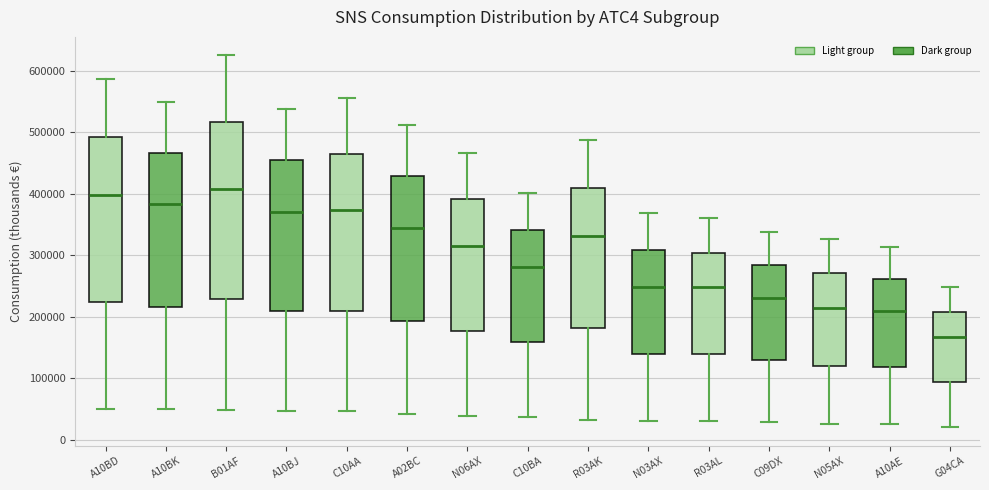

Reading left to right, transcribe this box plot: for each box, give where its median line is, the range the box spans, and where its two whiskers end, as read against the y-axis. The values are not printed on the chart, so give them approximately, as read against the axis.

A10BD: median 400000, box 220000 to 490000, whiskers 50000 to 590000
A10BK: median 380000, box 220000 to 470000, whiskers 50000 to 550000
B01AF: median 410000, box 230000 to 520000, whiskers 50000 to 620000
A10BJ: median 370000, box 210000 to 450000, whiskers 50000 to 540000
C10AA: median 370000, box 210000 to 460000, whiskers 50000 to 550000
A02BC: median 340000, box 190000 to 430000, whiskers 40000 to 510000
N06AX: median 320000, box 180000 to 390000, whiskers 40000 to 470000
C10BA: median 280000, box 160000 to 340000, whiskers 40000 to 400000
R03AK: median 330000, box 180000 to 410000, whiskers 30000 to 490000
N03AX: median 250000, box 140000 to 310000, whiskers 30000 to 370000
R03AL: median 250000, box 140000 to 300000, whiskers 30000 to 360000
C09DX: median 230000, box 130000 to 280000, whiskers 30000 to 340000
N05AX: median 210000, box 120000 to 270000, whiskers 30000 to 330000
A10AE: median 210000, box 120000 to 260000, whiskers 30000 to 310000
G04CA: median 170000, box 90000 to 210000, whiskers 20000 to 250000